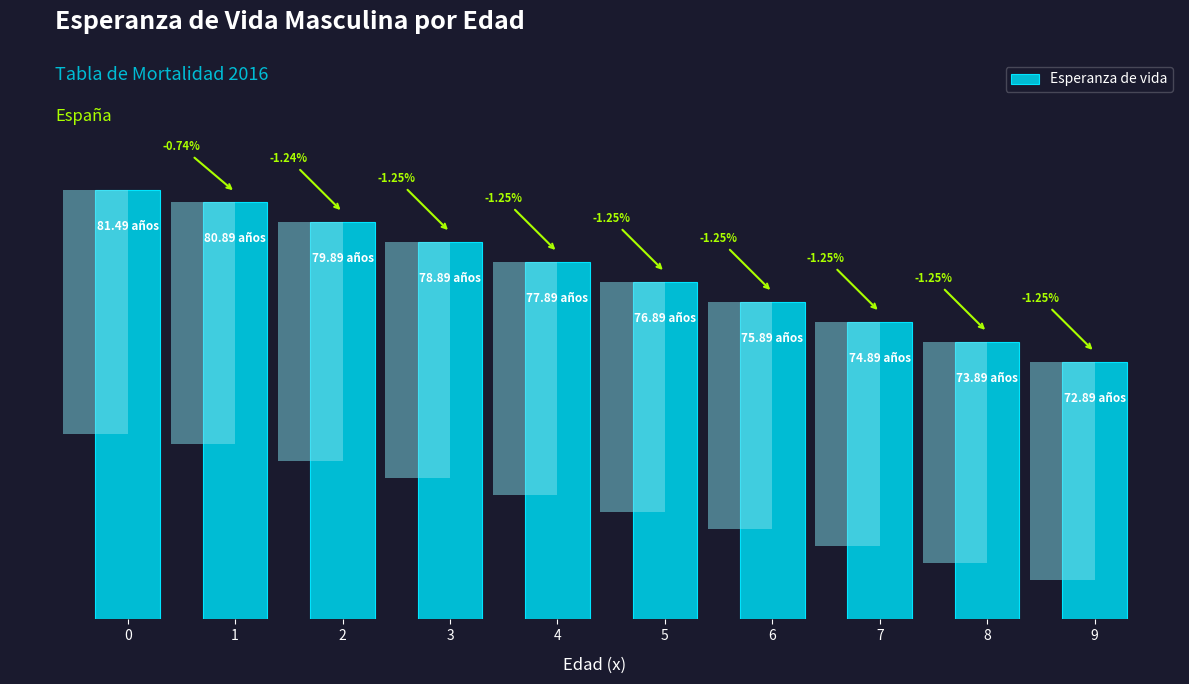

What is the value of the 10th bar from the left?

72.9